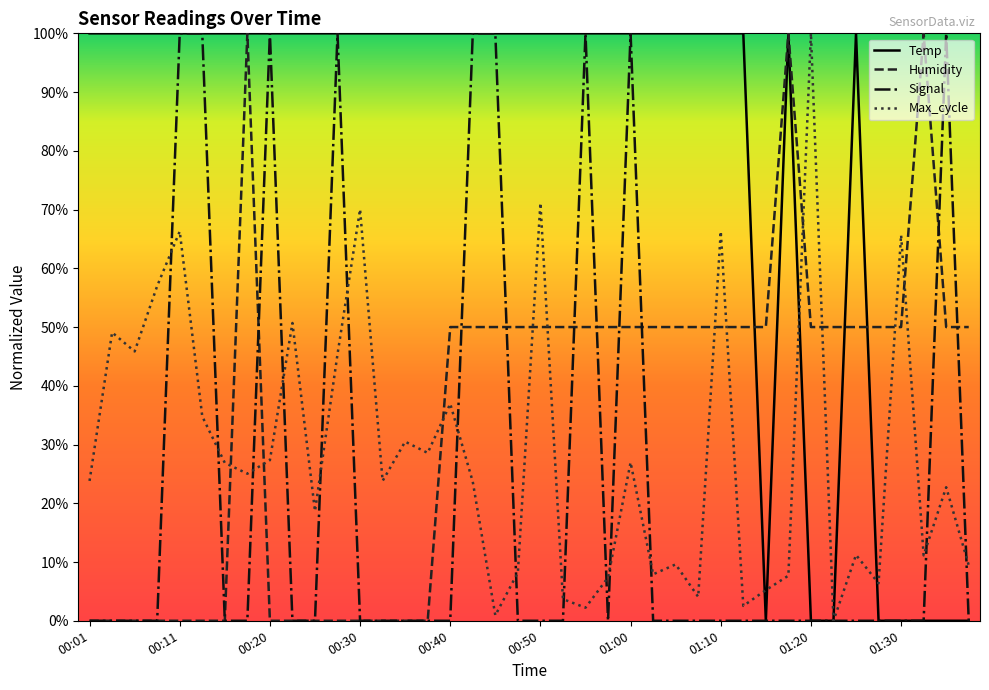

What is the difference between the maximum and minimum values in the Temp series?

100.0